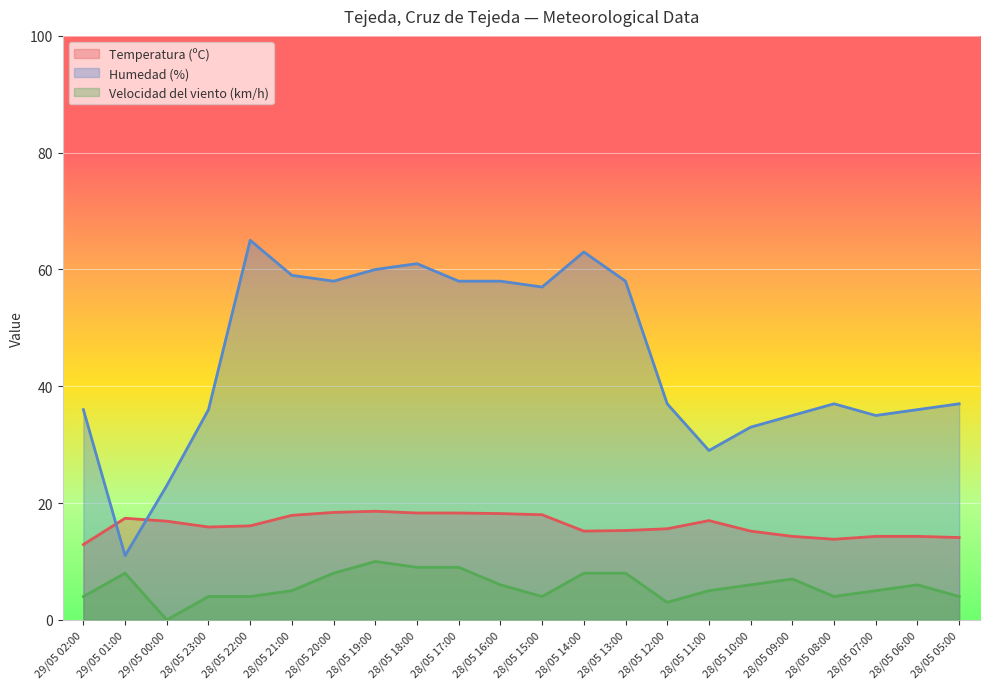

At 28/05 18:00, list the series in order from smallest to largest.

Velocidad del viento (km/h), Temperatura (ºC), Humedad (%)